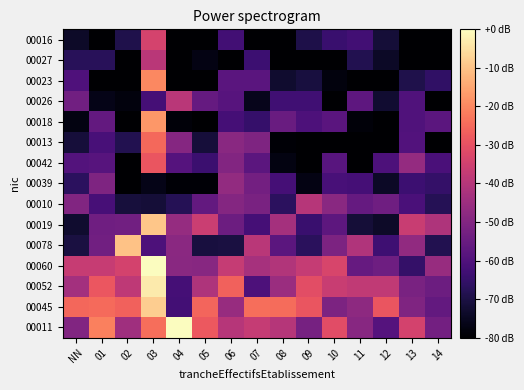

What is the total value across all series at 09?

-900.7